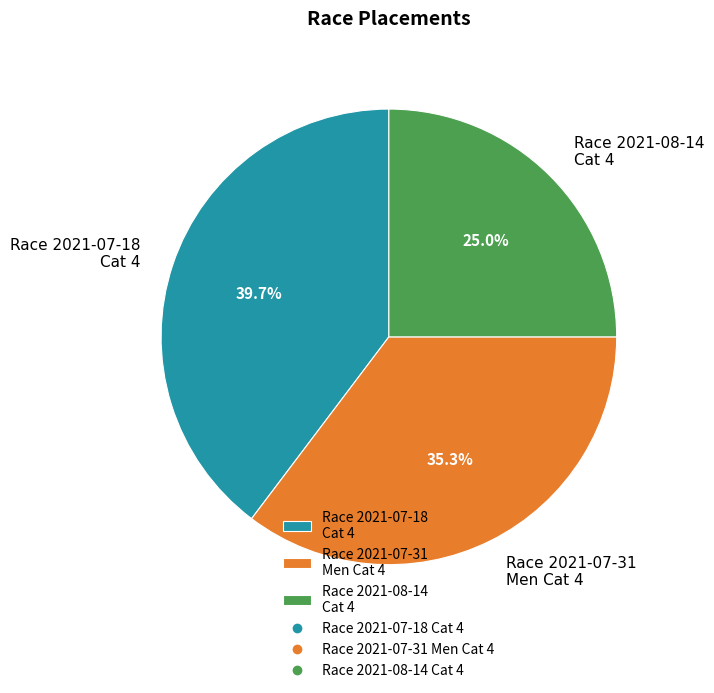

Rank the categories by value from lowest to highest.

Race 2021-08-14 Cat 4, Race 2021-07-31 Men Cat 4, Race 2021-07-18 Cat 4